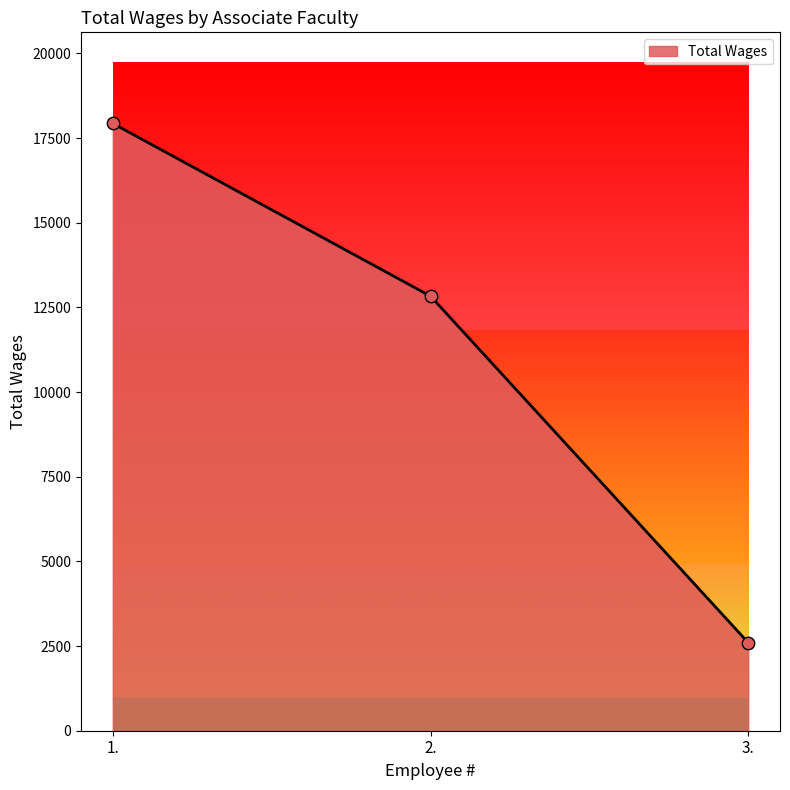

Approximately how many times larger is the value at 3. compared to 2.?

0.2